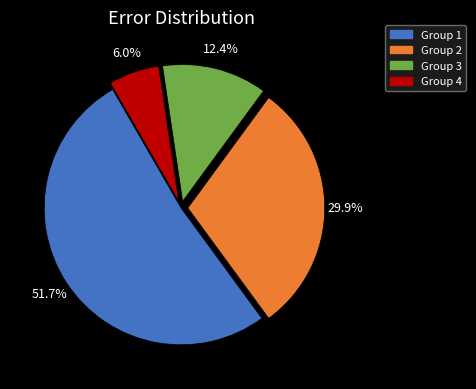

Is there any slice that represents more than half of the pie?

Yes